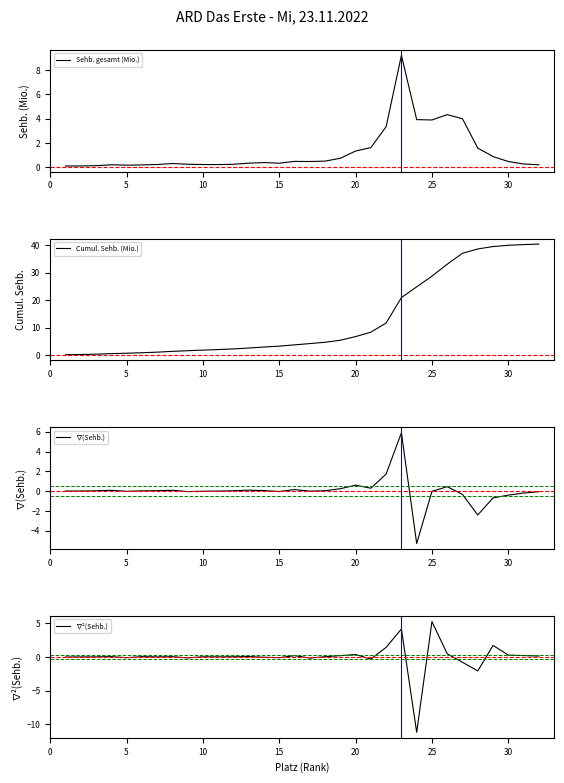

How many distinct data groups are displayed?

4